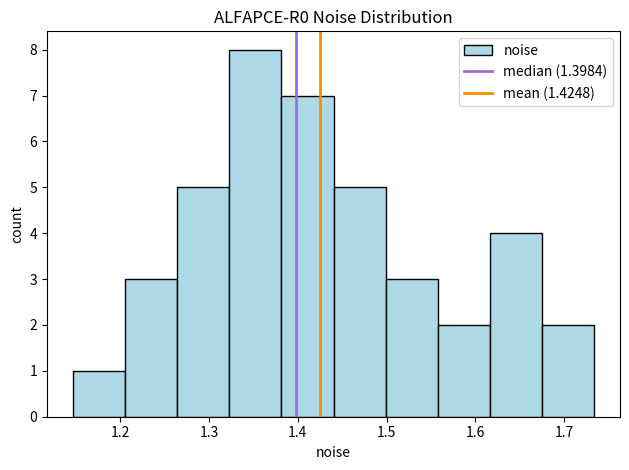

Reading left to right, list every bar in this chart as the range it spans on the x-axis followed by its height. Neither the bar edges nor the heights are printed on the chart, so give them approximately, as read against the axes.

1.15 to 1.21: 1
1.21 to 1.26: 3
1.26 to 1.32: 5
1.32 to 1.38: 8
1.38 to 1.44: 7
1.44 to 1.50: 5
1.50 to 1.56: 3
1.56 to 1.62: 2
1.62 to 1.68: 4
1.68 to 1.73: 2